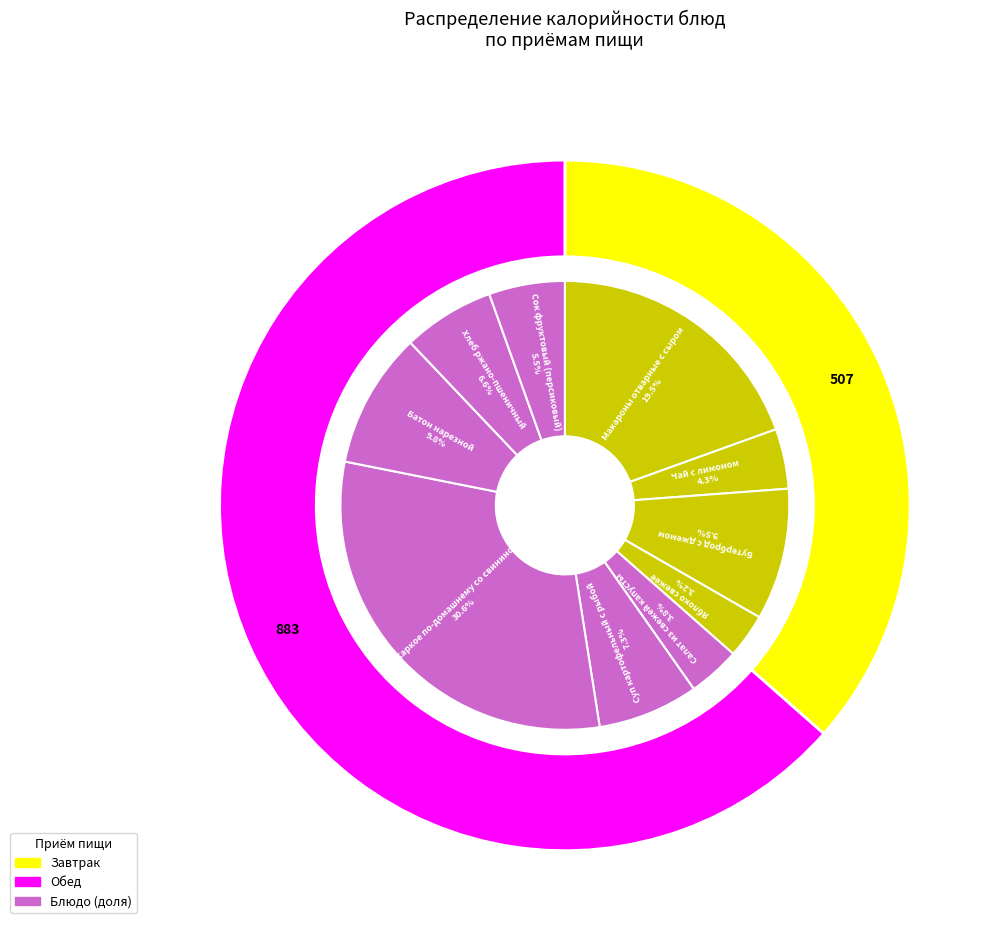

To the nearest percent, what is the difference between the Батон нарезной and Салат из свежей капусты slice percentages?

6%